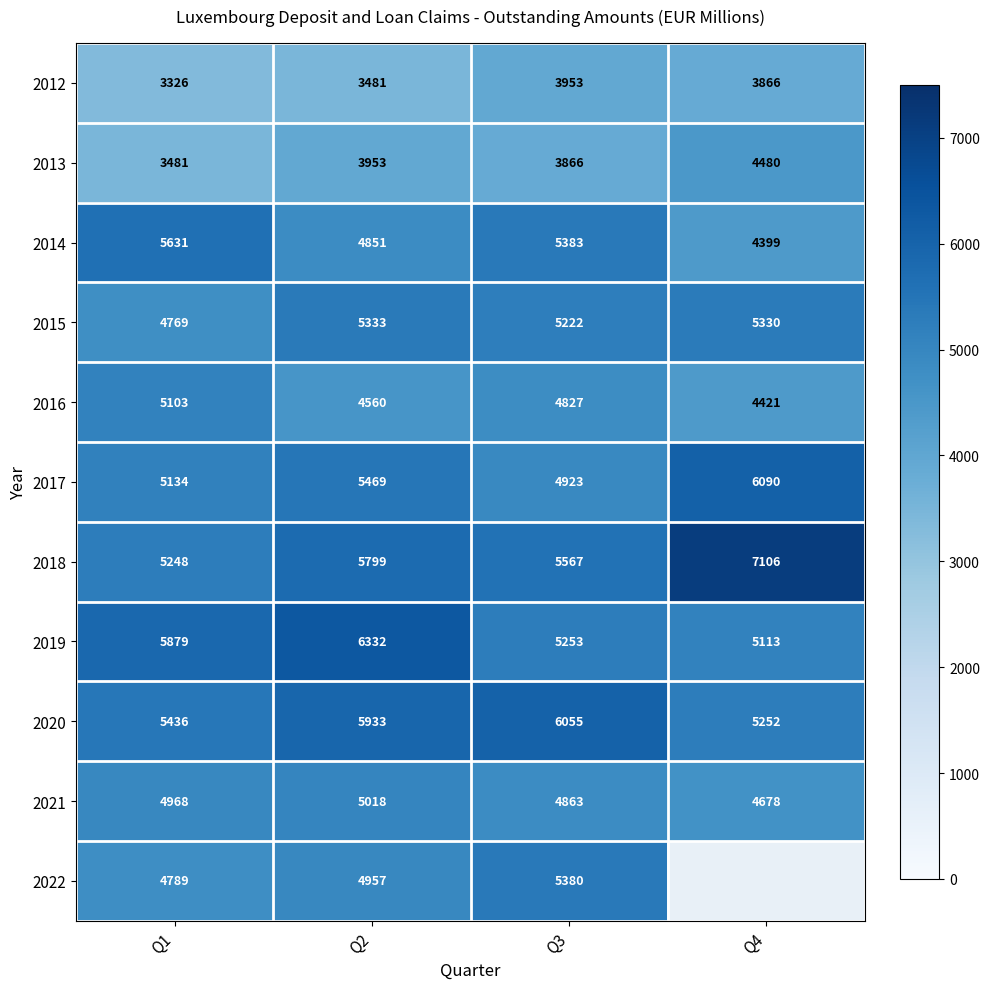

What is the minimum value for 2017?

4923.0